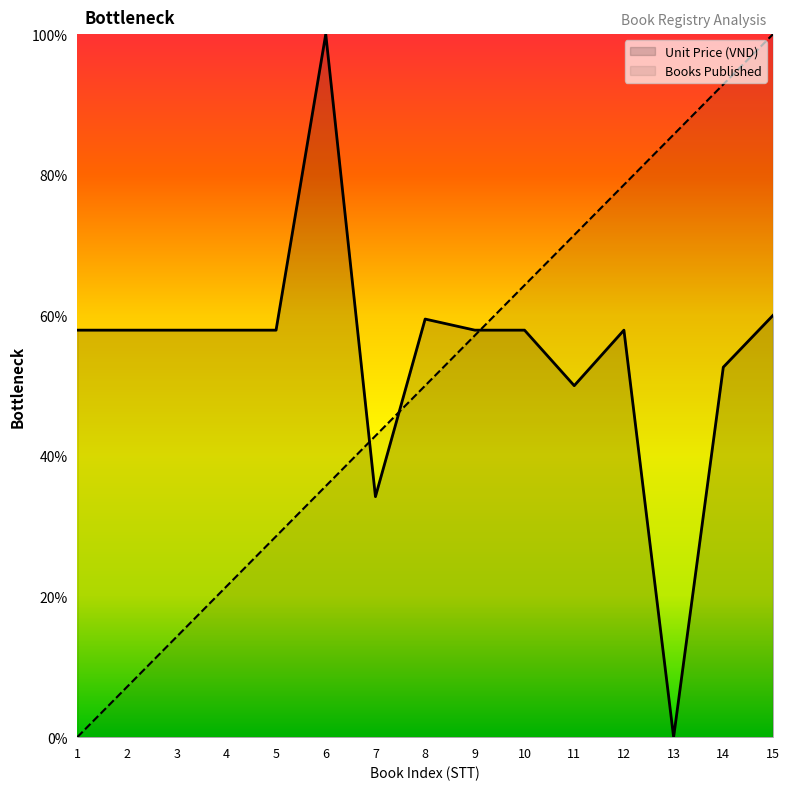

At which category is the sum across all series the highest?

15